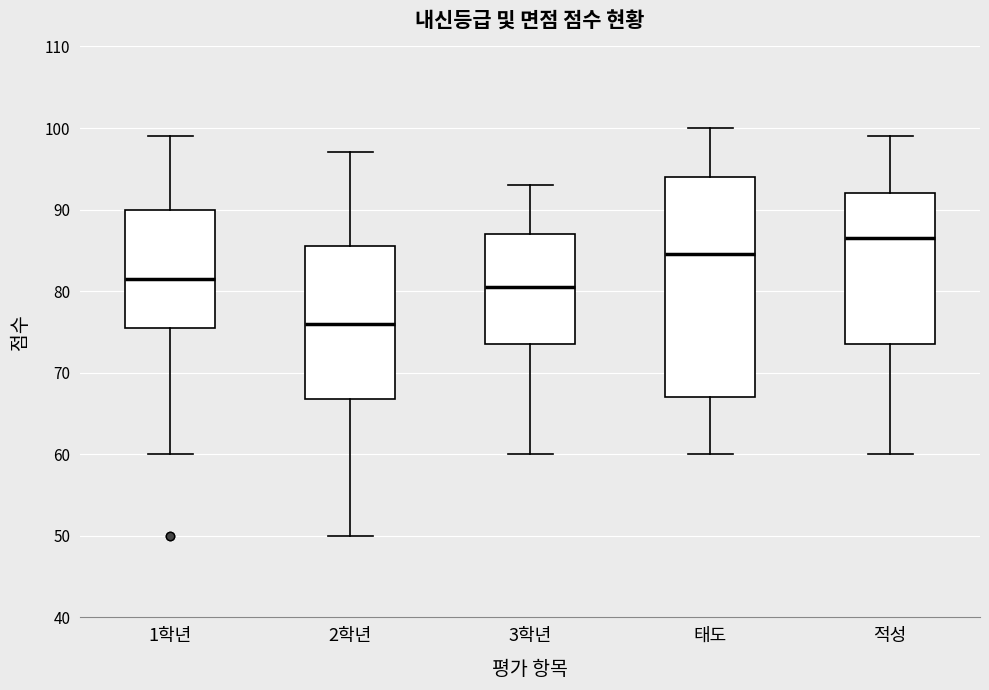

Which box has the lowest median line?

2학년